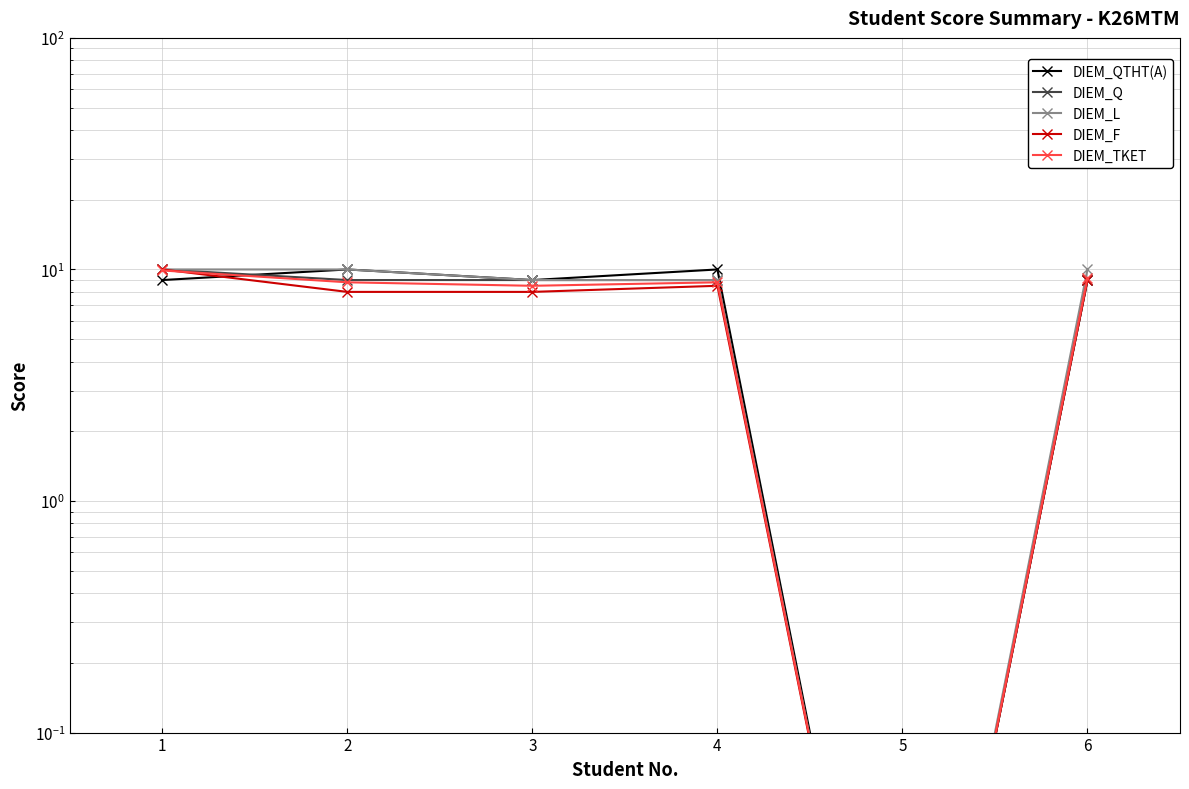

What is the average value of the DIEM_TKET series?

7.5